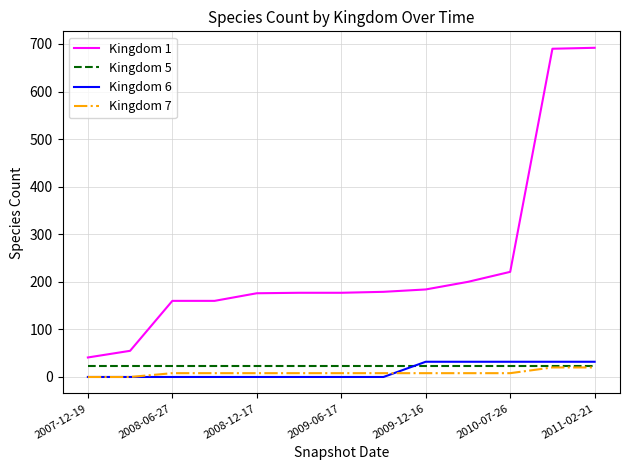

True or false: Kingdom 7 and Kingdom 6 cross at least once.

True